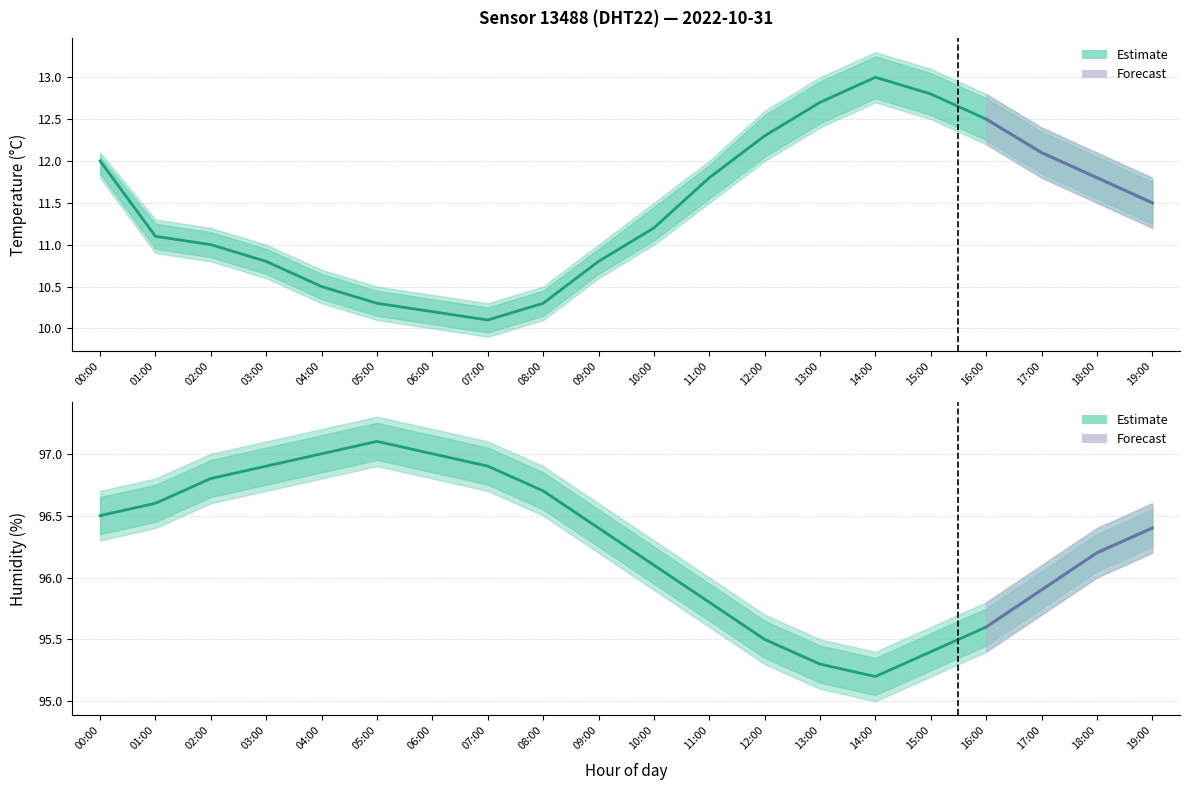

At which category does Temperature estimate reach its first local peak?

14:00